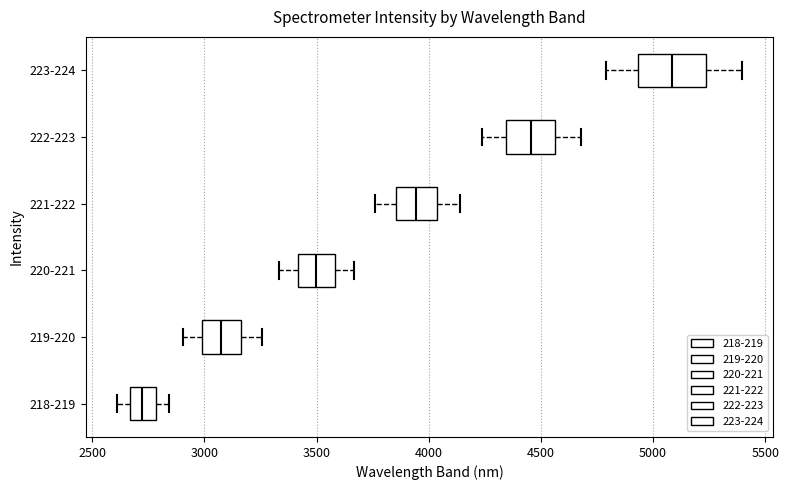

Where does the left whisker of the box for 220-221 end on the x-axis? The values are not printed on the chart, so give them approximately, as read against the axis.

3350